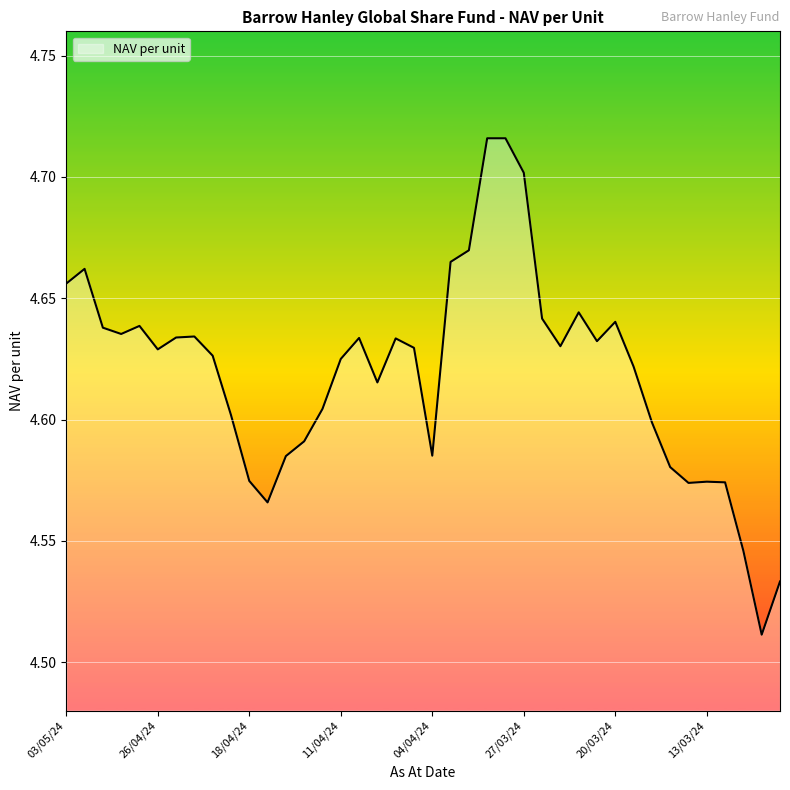

Rank the categories by value from lowest to highest.

08/03/24, 07/03/24, 11/03/24, 17/04/24, 14/03/24, 12/03/24, 13/03/24, 18/04/24, 15/03/24, 16/04/24, 04/04/24, 15/04/24, 18/03/24, 19/04/24, 12/04/24, 09/04/24, 19/03/24, 11/04/24, 22/04/24, 26/04/24, 05/04/24, 25/03/24, 21/03/24, 08/04/24, 10/04/24, 24/04/24, 23/04/24, 30/04/24, 01/05/24, 29/04/24, 20/03/24, 26/03/24, 22/03/24, 03/05/24, 02/05/24, 03/04/24, 02/04/24, 27/03/24, 31/03/24, 28/03/24